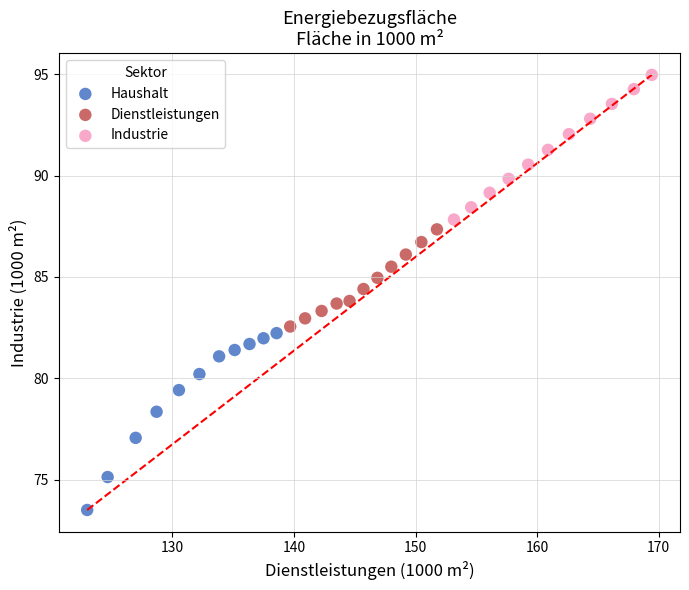

Which series has the widest spread of Y values?

Haushalt